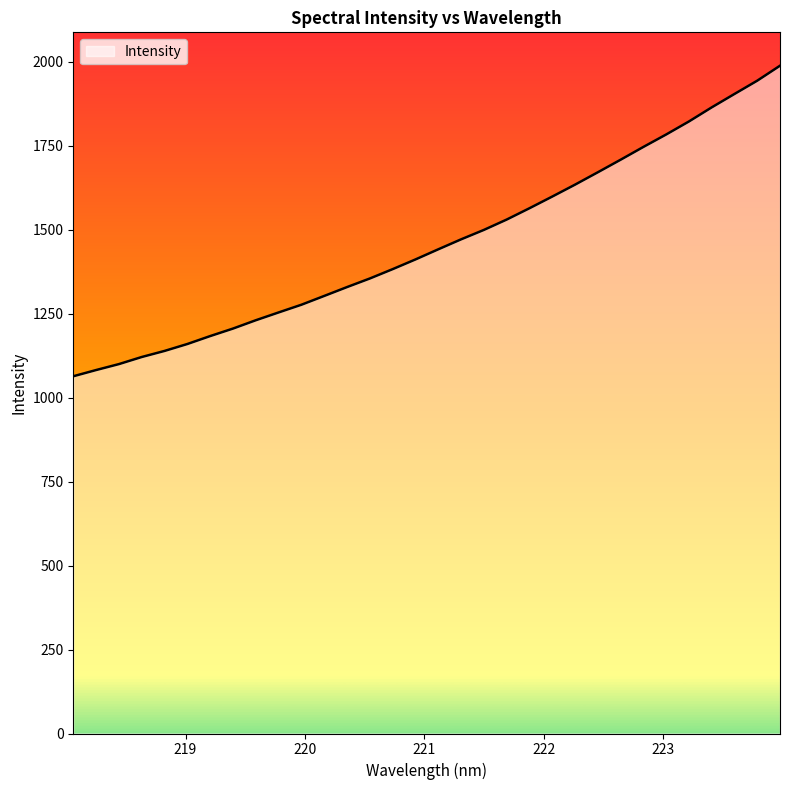

What is the difference between the maximum and minimum values?

924.4